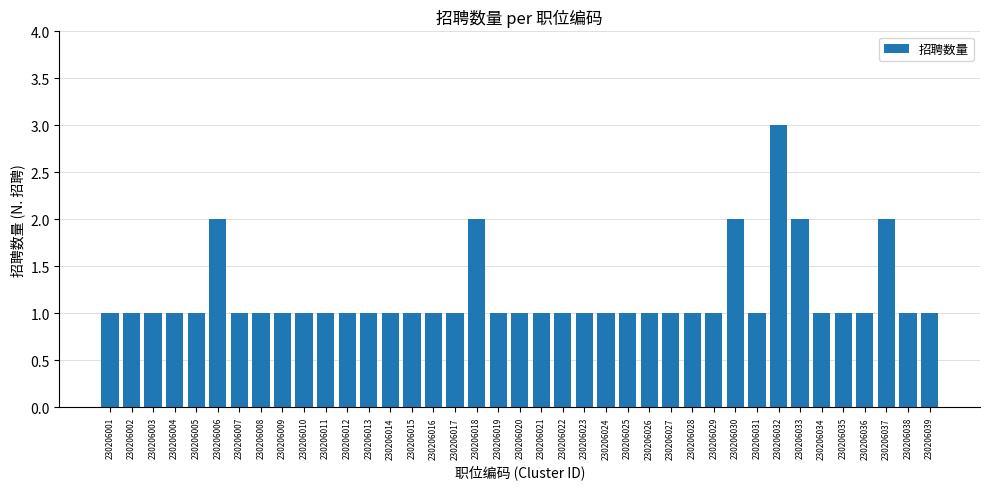

The value at 230206031 is 2. True or false?

False